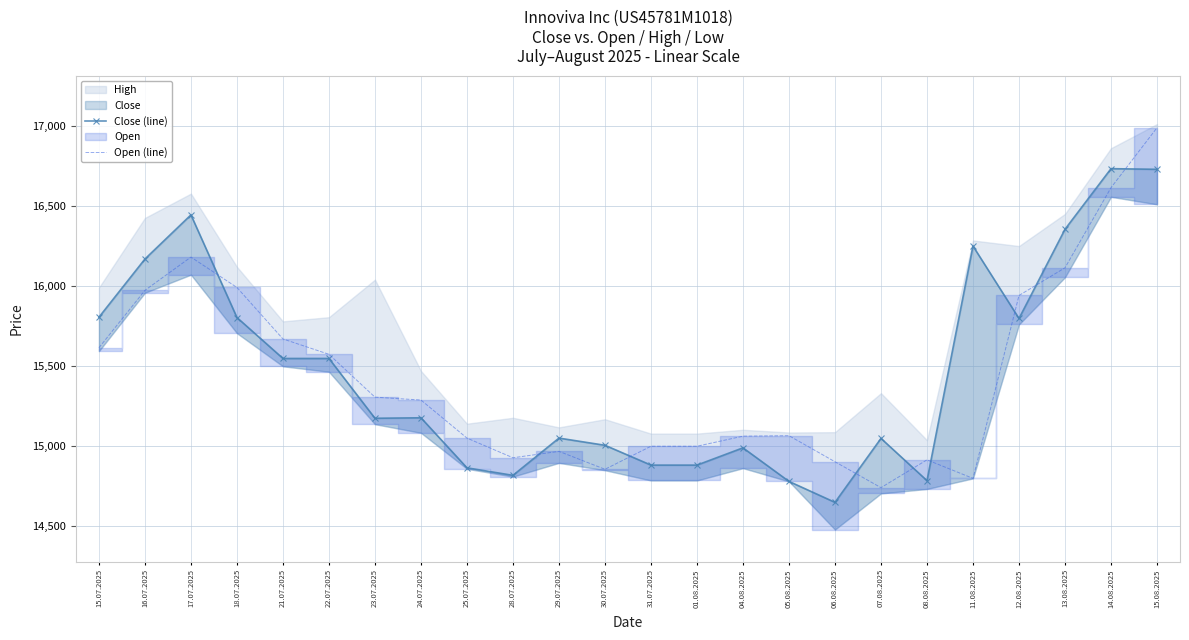

The value of Open (line) at 24.07.2025 is 7876. True or false?

False